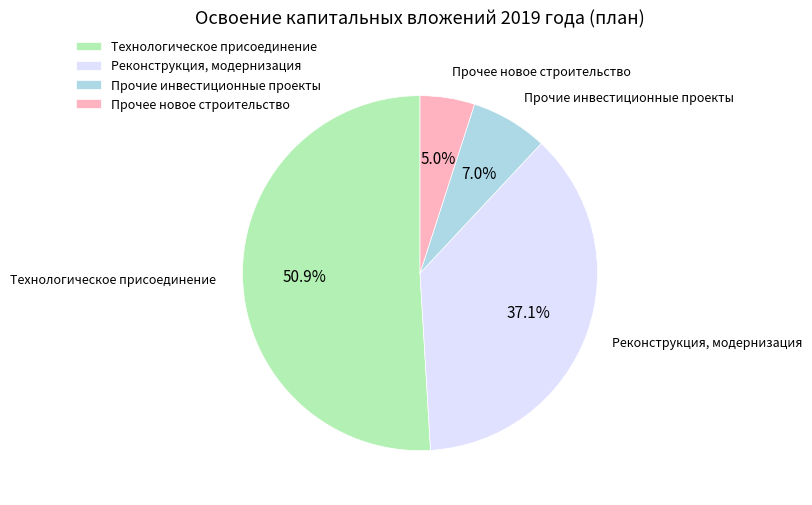

True or false: Прочее новое строительство accounts for 5% of the total.

True